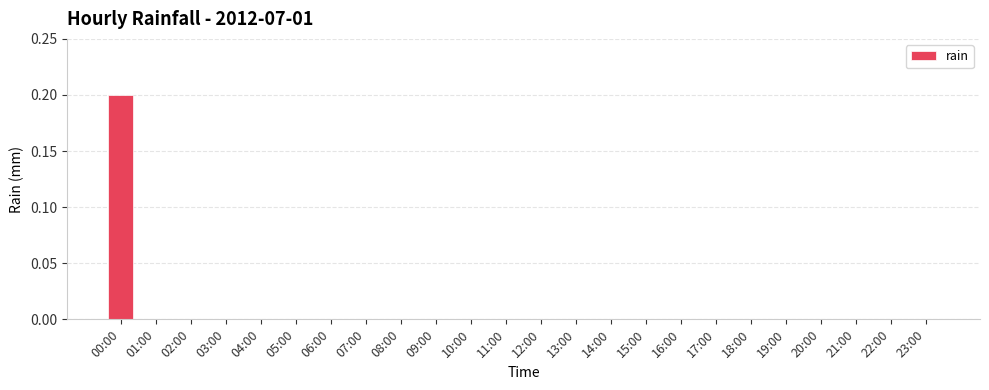

How many data points does each series have?

24